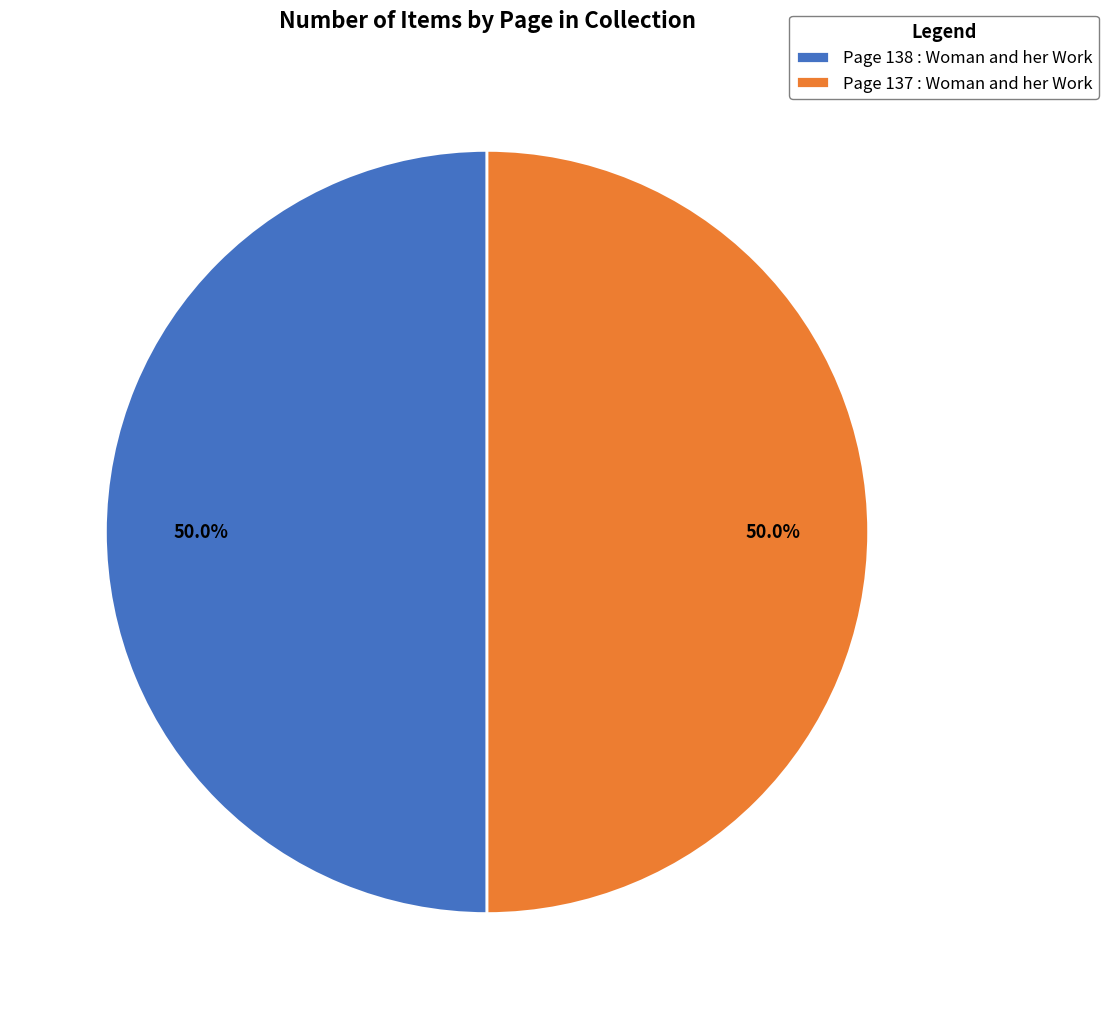

Approximately how many times larger is the value at Page 138 : Woman and her Work compared to Page 137 : Woman and her Work?

1.0